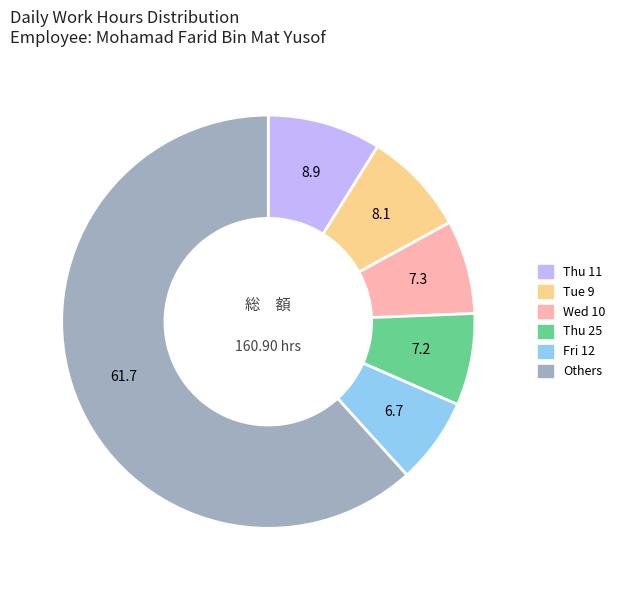

Is there a majority slice in this chart?

Yes